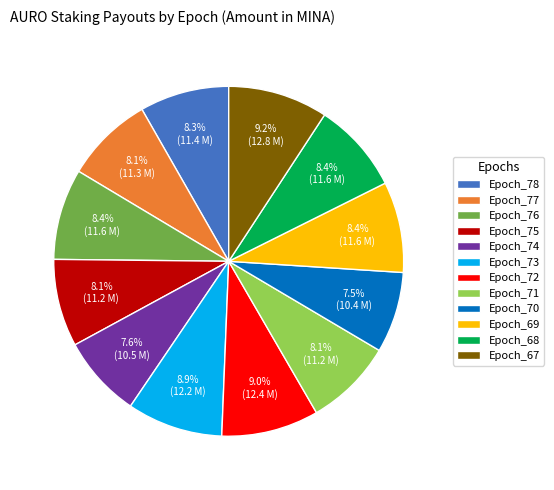

To the nearest percent, what is the difference between the largest and smallest slice percentages?

2%